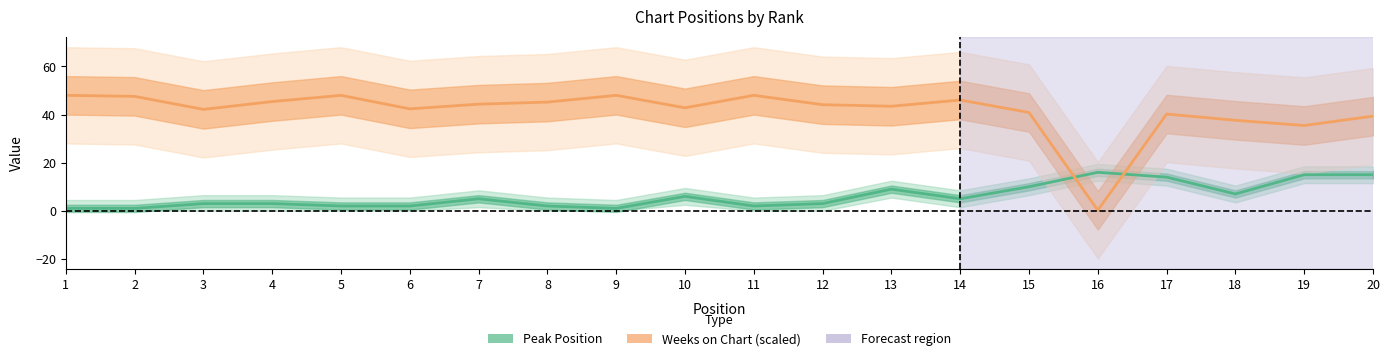

True or false: Weeks on Chart (scaled) has a value of 48.0 at 5.

True